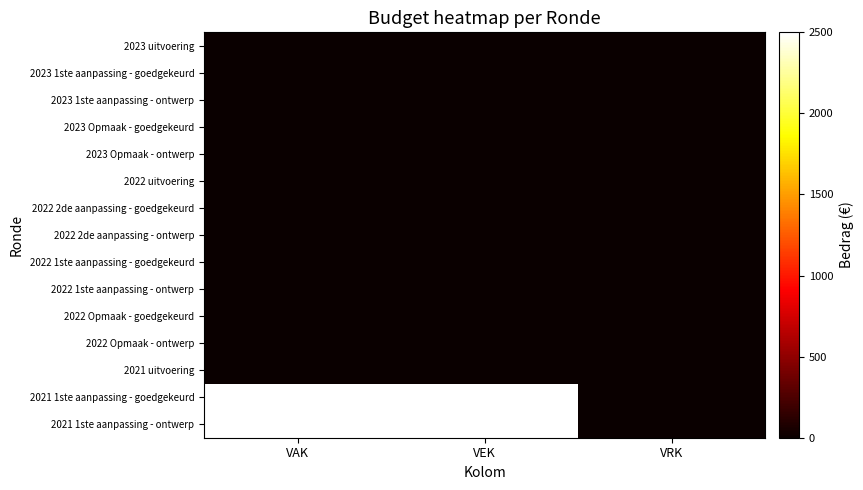

Between VEK and VAK, which is larger?

VEK